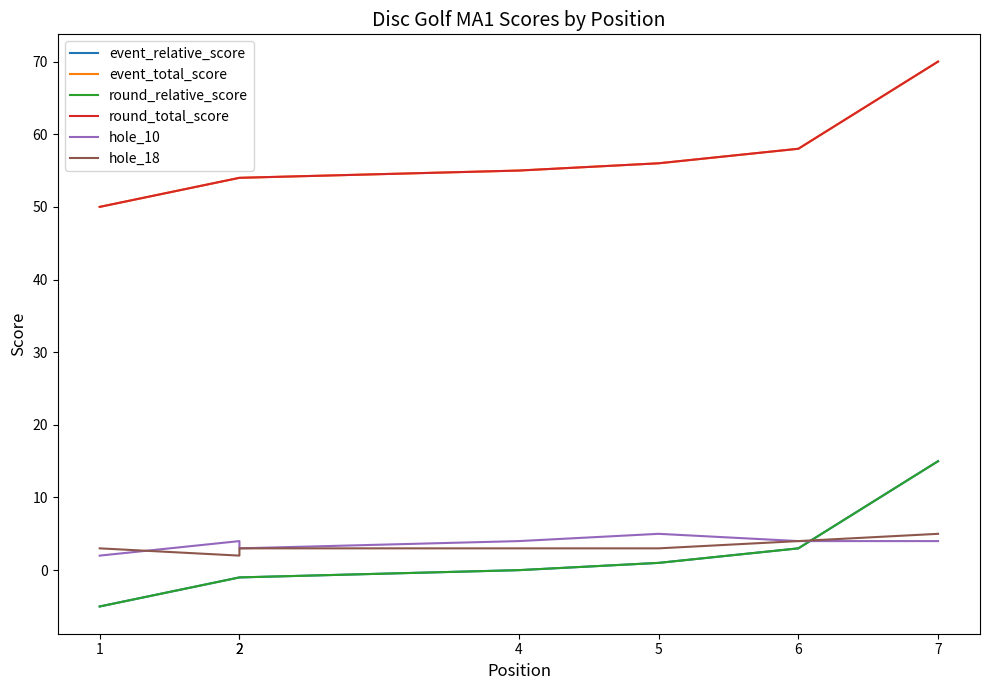

What is the greatest value displayed?

70